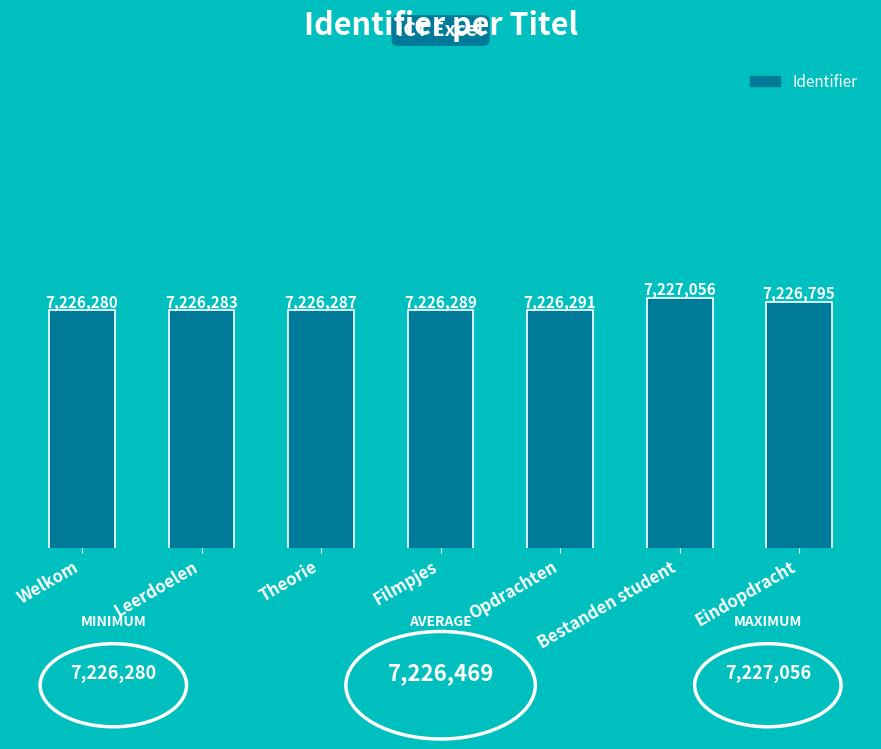

What is the average value?

7226469